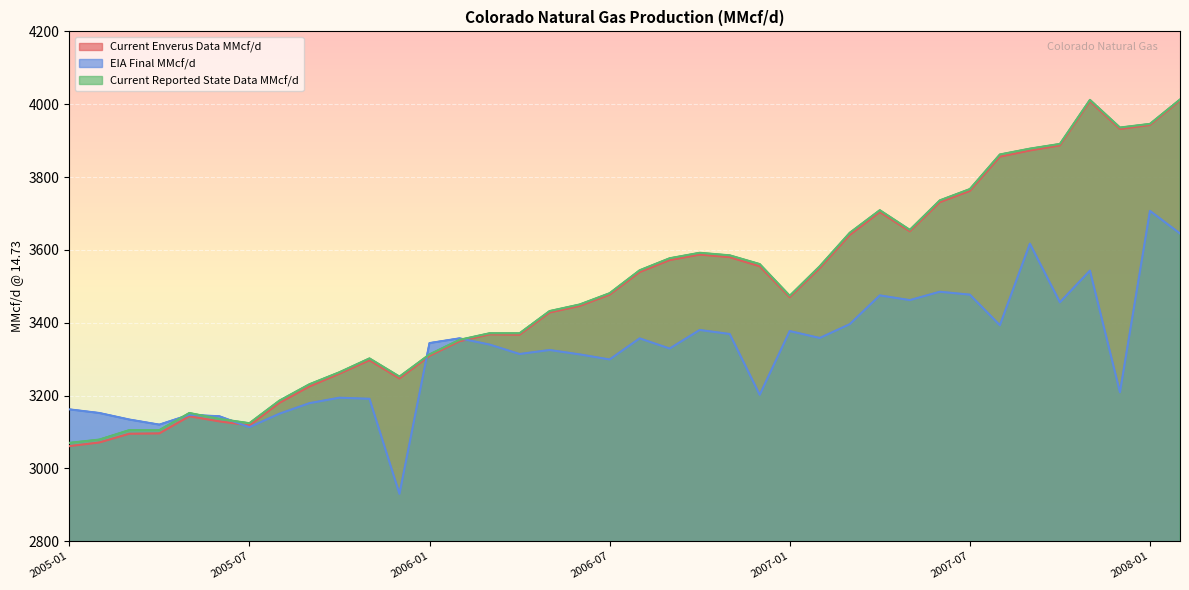

Read the EIA Final MMcf/d value at 2006-06.

3313